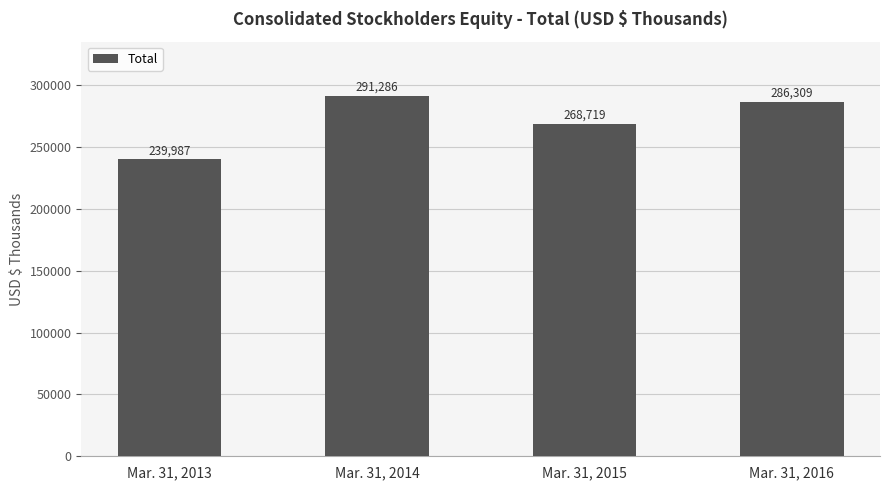

Which category has the highest value across all series?

Mar. 31, 2014